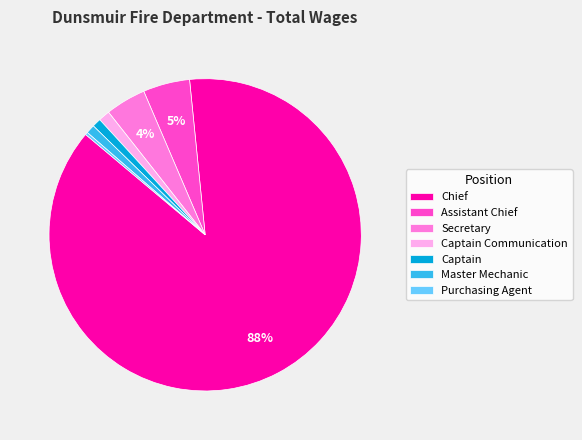

To the nearest percent, what portion does Captain Communication represent?

1%